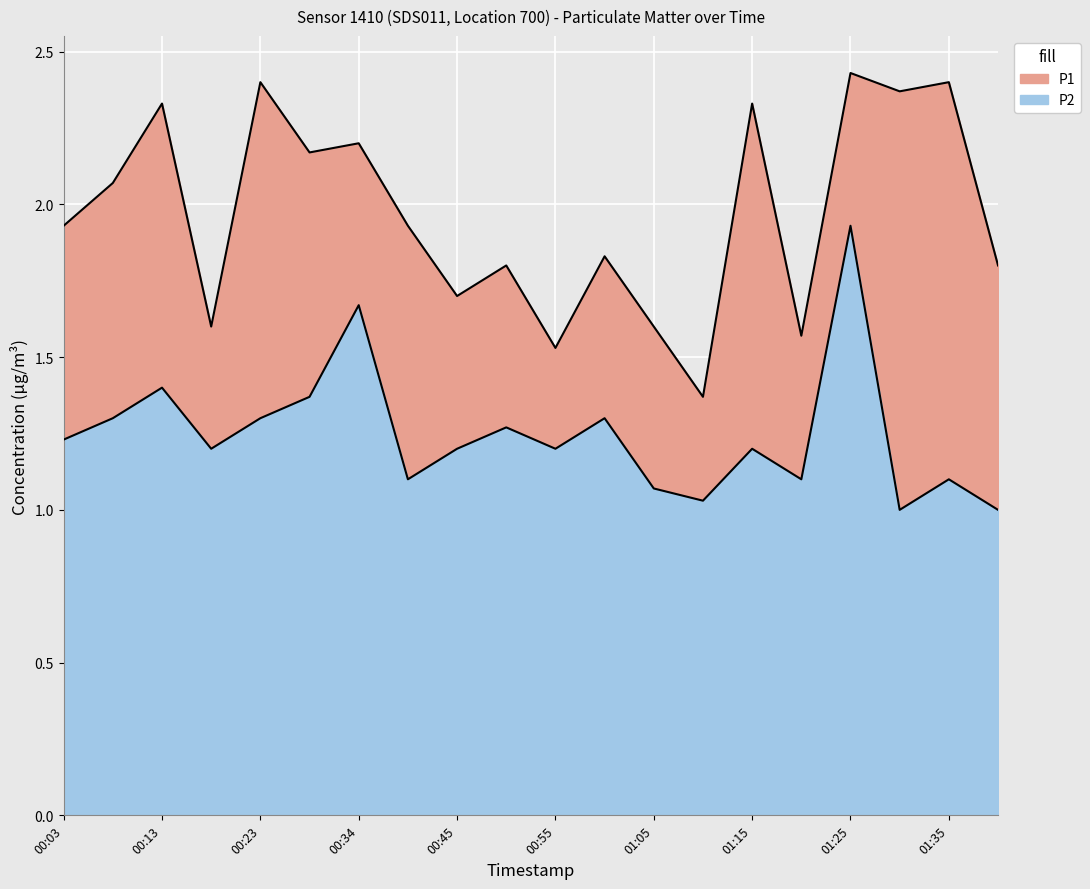

Rank the series by their average value, from lowest to highest.

P2, P1